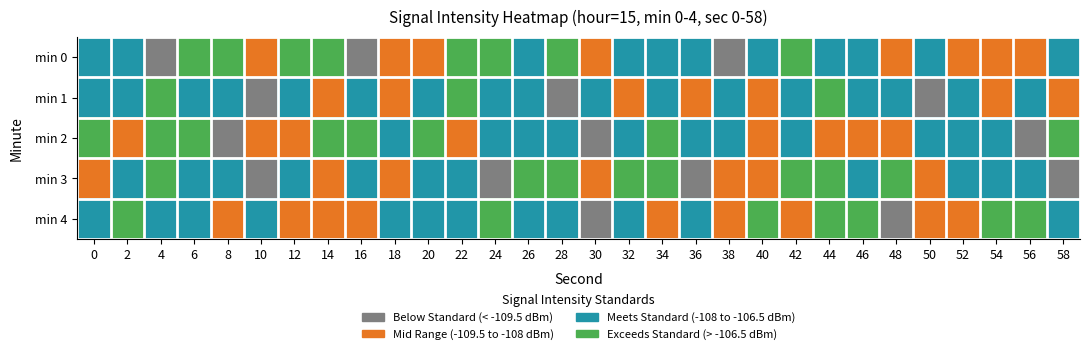

Reading left to right, extract all data points from this chart.

min 0: 0=-107.3	2=-107.0	4=-110.0	6=-105.8	8=-106.1	10=-108.4	12=-105.5	14=-106.4	16=-109.7	18=-108.4	20=-108.2	22=-106.2	24=-105.2	26=-107.8	28=-105.9	30=-108.7	32=-107.8	34=-107.2	36=-107.8	38=-109.8	40=-107.1	42=-105.2	44=-107.5	46=-107.4	48=-108.5	50=-107.5	52=-108.3	54=-108.3	56=-109.0	58=-106.7
min 1: 0=-107.3	2=-107.6	4=-105.1	6=-107.4	8=-106.6	10=-109.9	12=-107.1	14=-108.3	16=-107.3	18=-108.4	20=-107.6	22=-105.1	24=-107.4	26=-106.6	28=-109.9	30=-107.1	32=-108.3	34=-107.3	36=-108.4	38=-107.3	40=-108.4	42=-107.6	44=-105.1	46=-107.4	48=-106.6	50=-109.9	52=-107.1	54=-108.3	56=-107.3	58=-108.4
min 2: 0=-106.1	2=-108.4	4=-105.5	6=-106.4	8=-109.7	10=-108.4	12=-108.2	14=-106.2	16=-105.2	18=-107.8	20=-105.9	22=-108.7	24=-107.8	26=-107.2	28=-107.8	30=-109.8	32=-107.1	34=-105.2	36=-107.5	38=-107.4	40=-108.5	42=-107.5	44=-108.3	46=-108.3	48=-109.0	50=-106.7	52=-107.3	54=-107.0	56=-110.0	58=-105.8
min 3: 0=-108.4	2=-107.6	4=-105.1	6=-107.4	8=-106.6	10=-109.9	12=-107.1	14=-108.3	16=-107.3	18=-108.4	20=-107.3	22=-107.0	24=-110.0	26=-105.8	28=-106.1	30=-108.4	32=-105.5	34=-106.4	36=-109.7	38=-108.4	40=-108.2	42=-106.2	44=-105.2	46=-107.8	48=-105.9	50=-108.7	52=-107.8	54=-107.2	56=-107.8	58=-109.8
min 4: 0=-107.1	2=-105.2	4=-107.5	6=-107.4	8=-108.5	10=-107.5	12=-108.3	14=-108.3	16=-109.0	18=-106.7	20=-107.3	22=-107.6	24=-105.1	26=-107.4	28=-106.6	30=-109.9	32=-107.1	34=-108.3	36=-107.3	38=-108.4	40=-106.1	42=-108.4	44=-105.5	46=-106.4	48=-109.7	50=-108.4	52=-108.2	54=-106.2	56=-105.2	58=-107.8